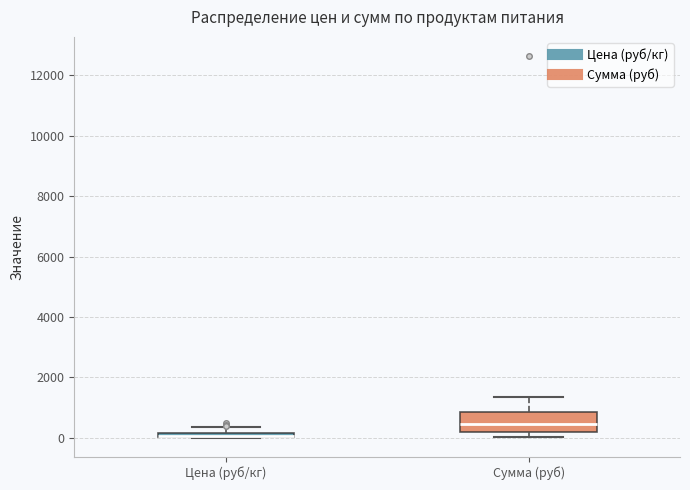

Where is the lower edge of the box for Цена (руб/кг) on the y-axis? The values are not printed on the chart, so give them approximately, as read against the axis.

0